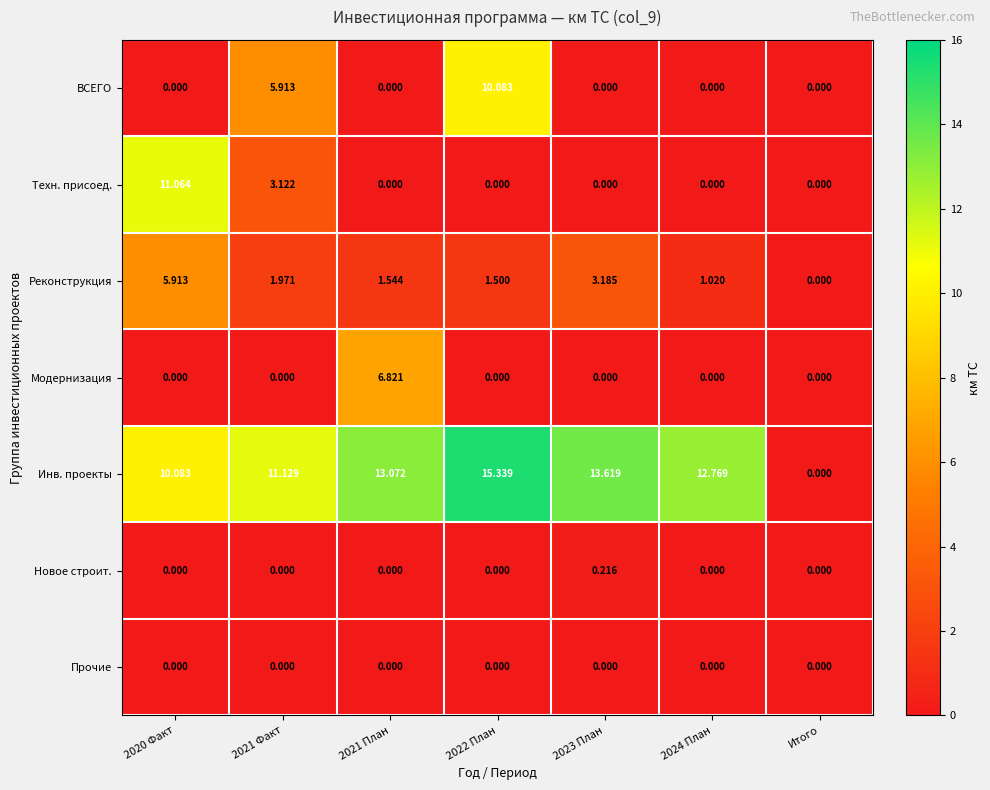

Which series has the largest total across all categories?

Инв. проекты